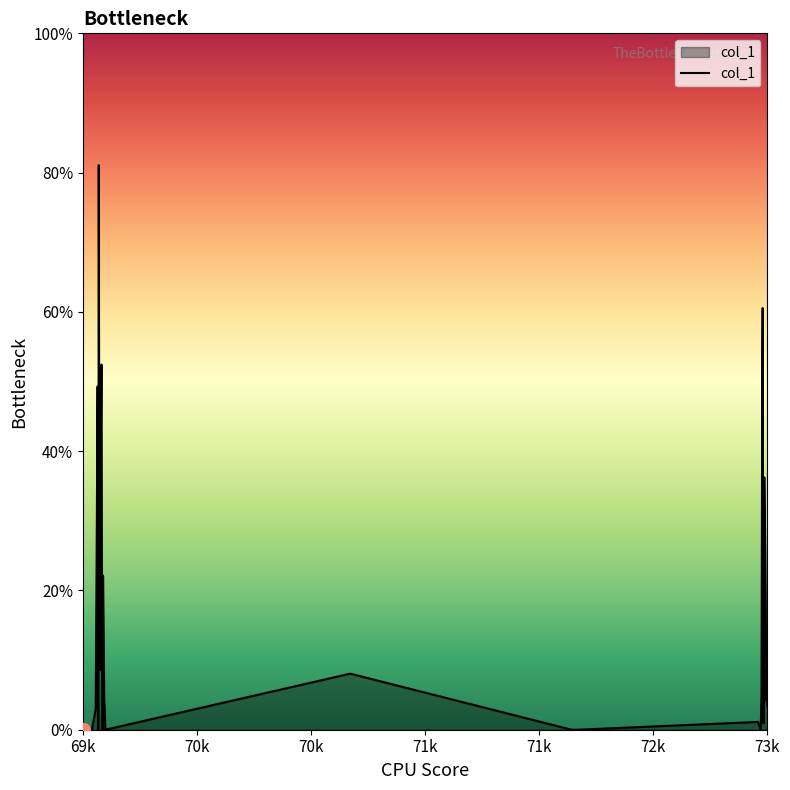

Does the chart display data point markers on the line(s)?

No